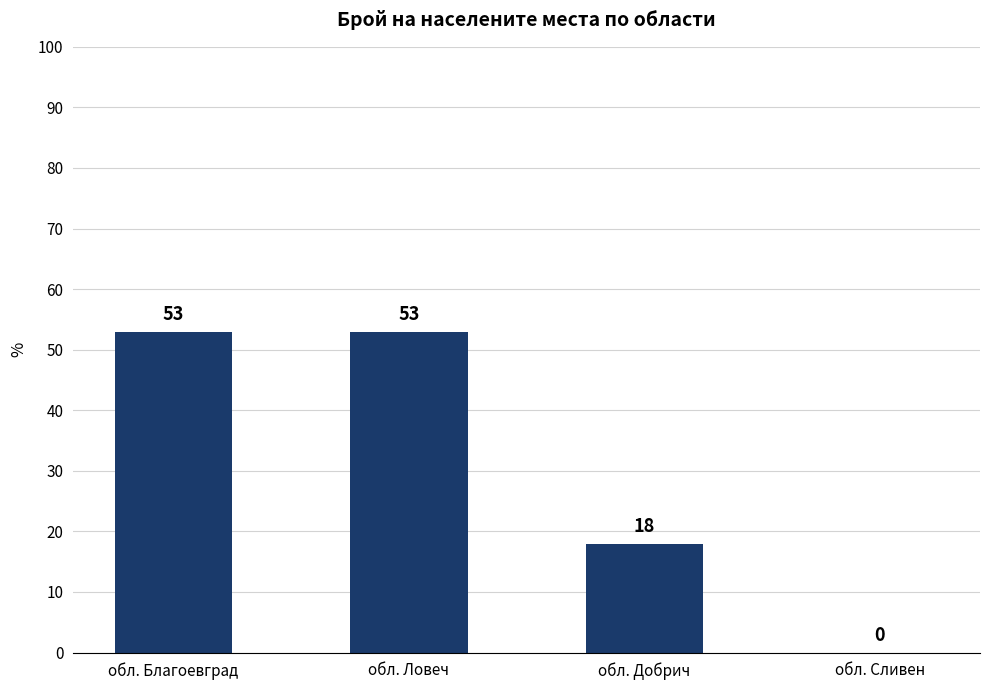

How many categories are shown in the chart?

4